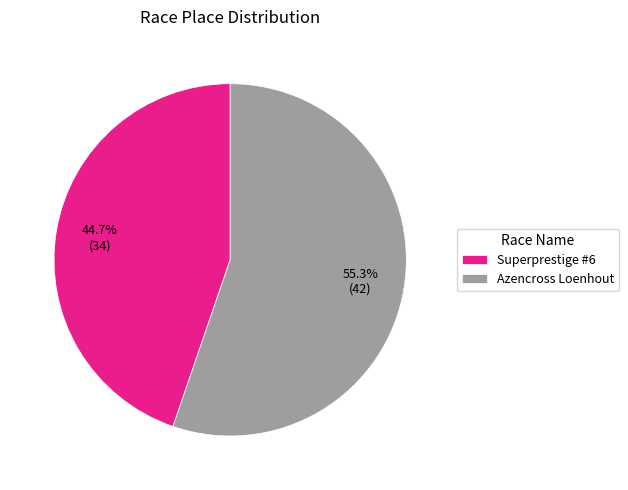

To the nearest percent, what percentage of the pie is Azencross Loenhout?

55%